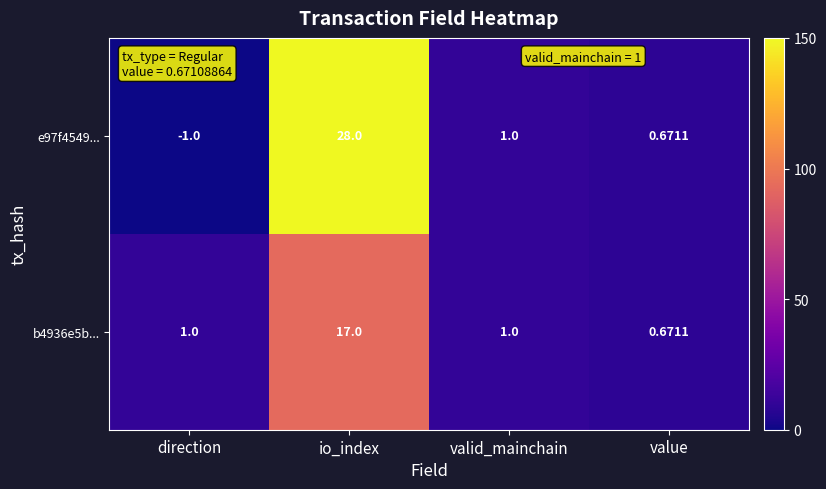

Rank the categories by e97f4549... value from highest to lowest.

io_index, valid_mainchain, value, direction